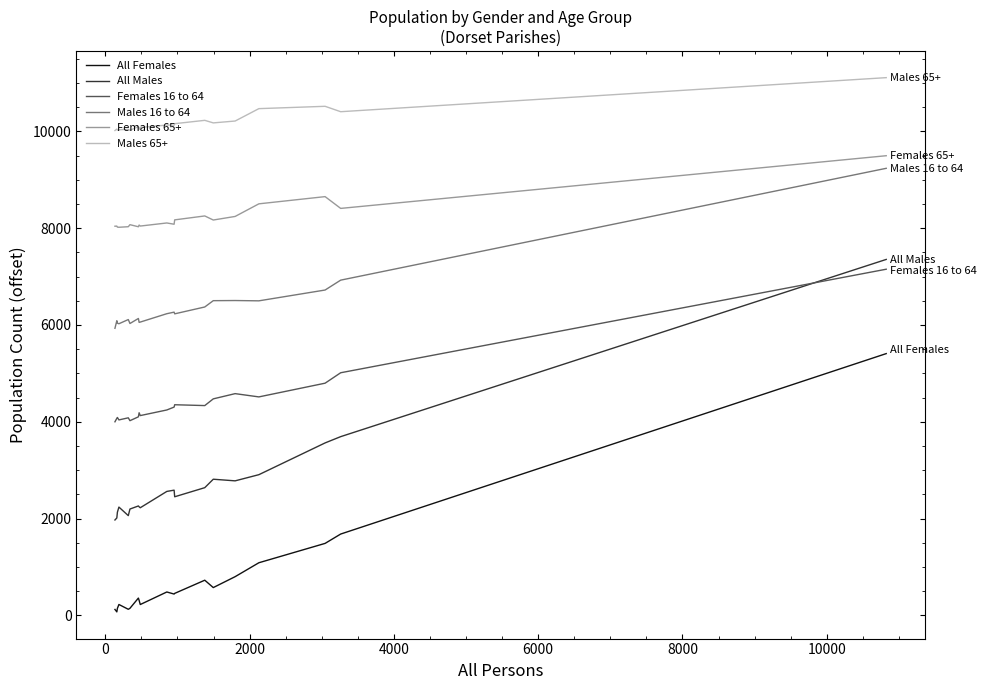

True or false: Females 65+ and Females 16 to 64 cross at least once.

False